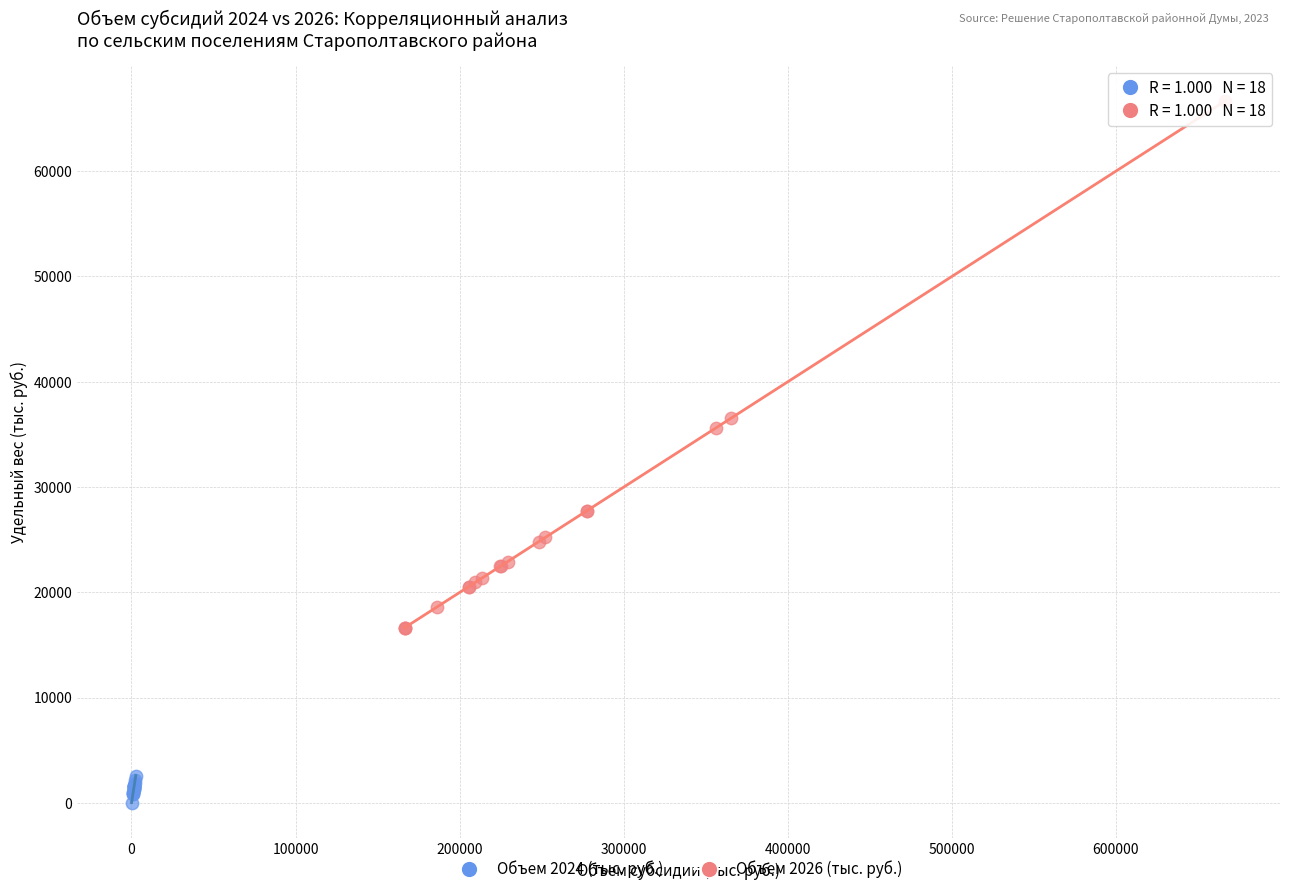

Which series reaches the minimum Y coordinate?

Объем 2024 (тыс. руб.)